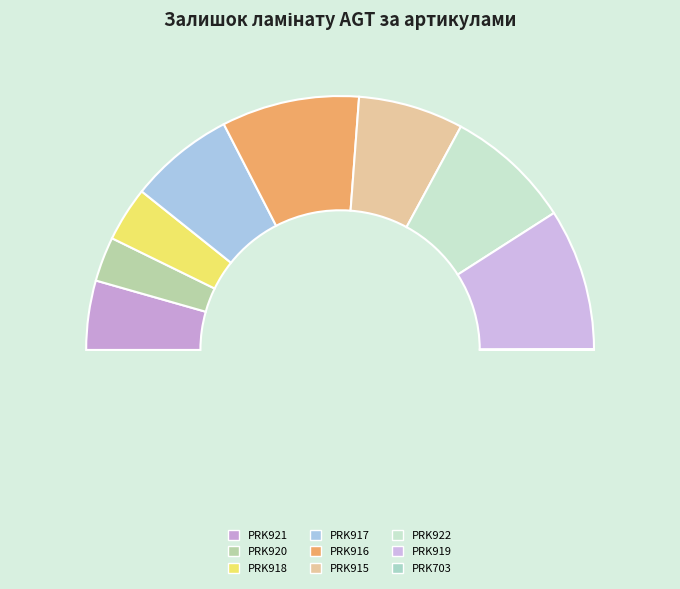

What portion of the pie excludes PRK703?

99.9%